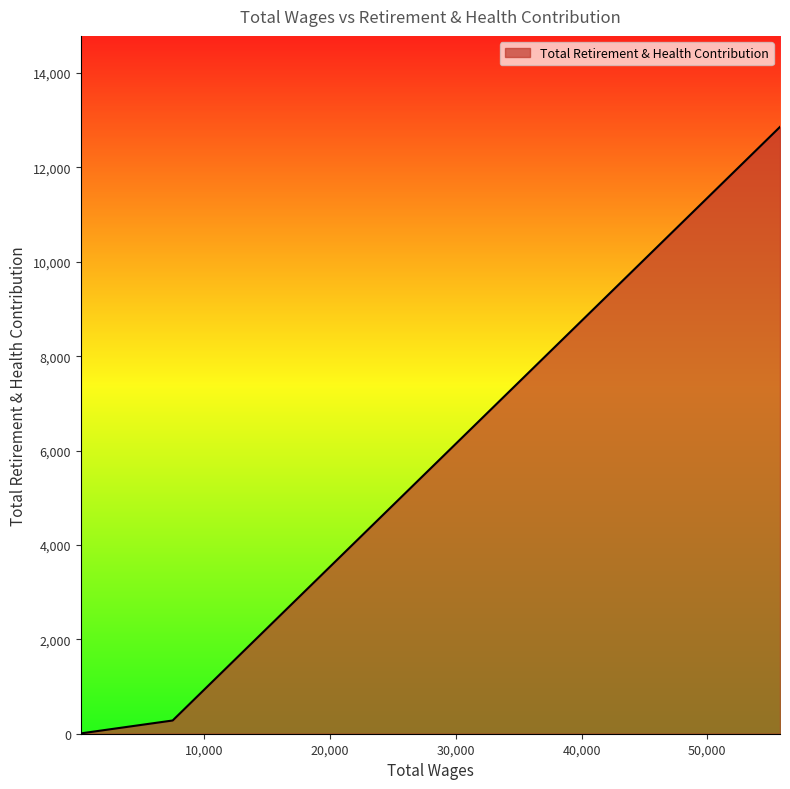

What is the maximum value shown in the chart?

12860